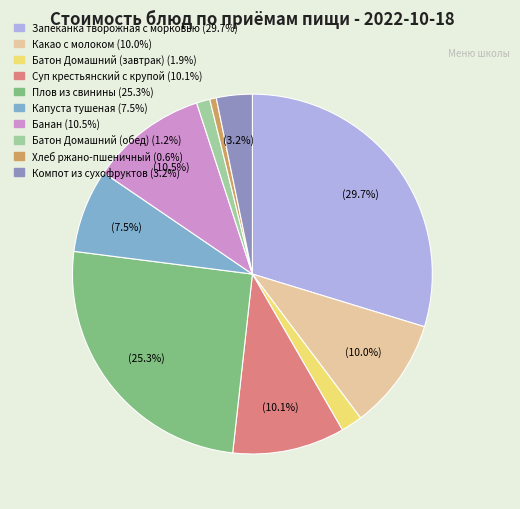

True or false: Батон Домашний (обед) accounts for 1% of the total.

True